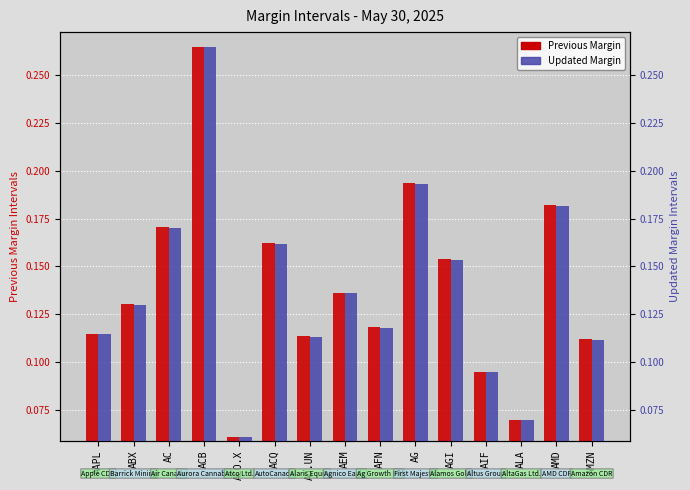

How many bars are there in each group?

2